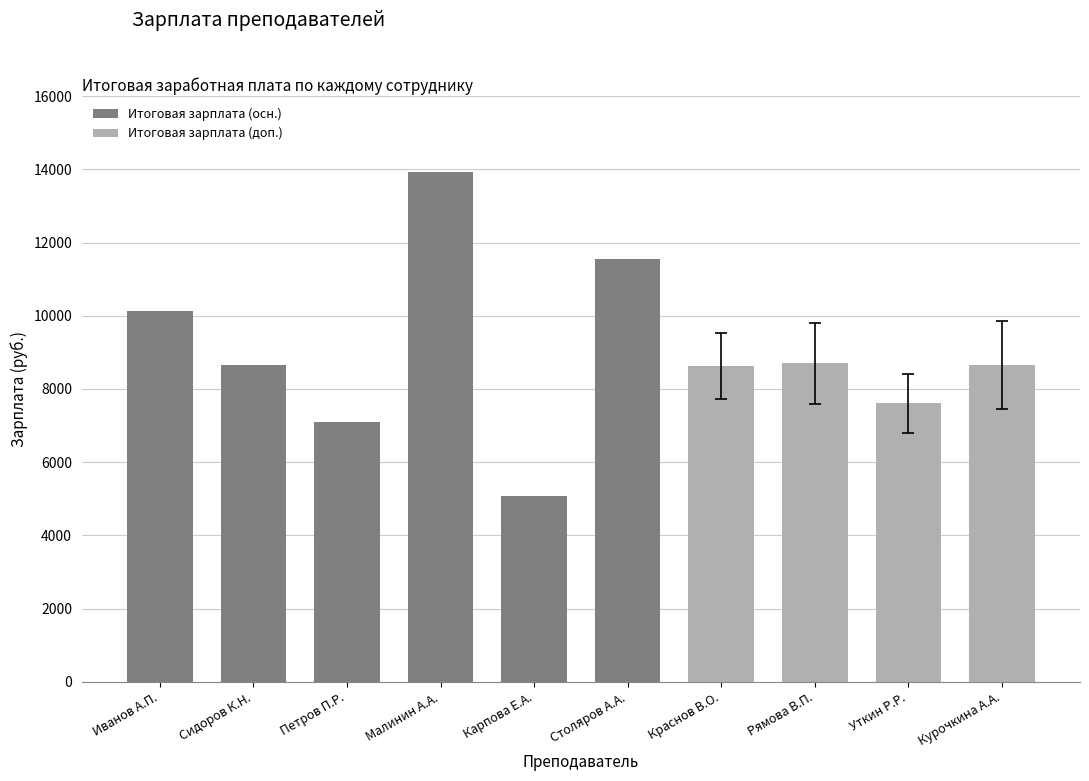

What is the change in value from Столяров А.А. to Рямова В.П.?

-2840.0